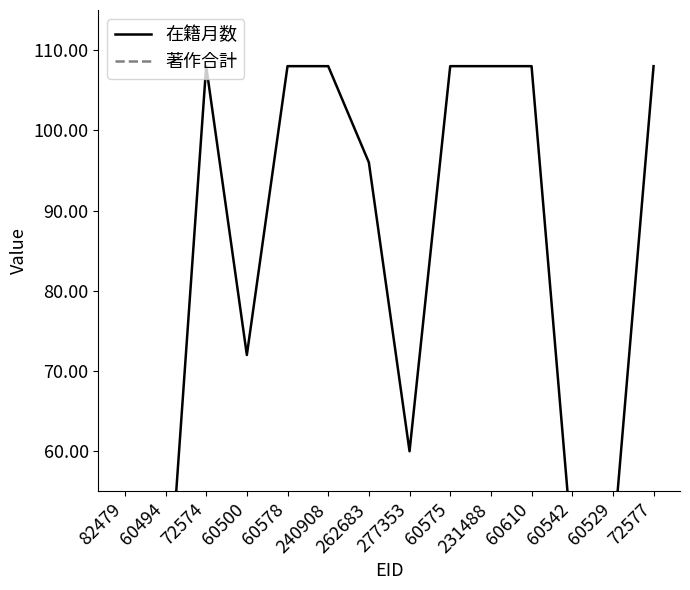

What is the value of the 著作合計 point at the 11th from the left?

3